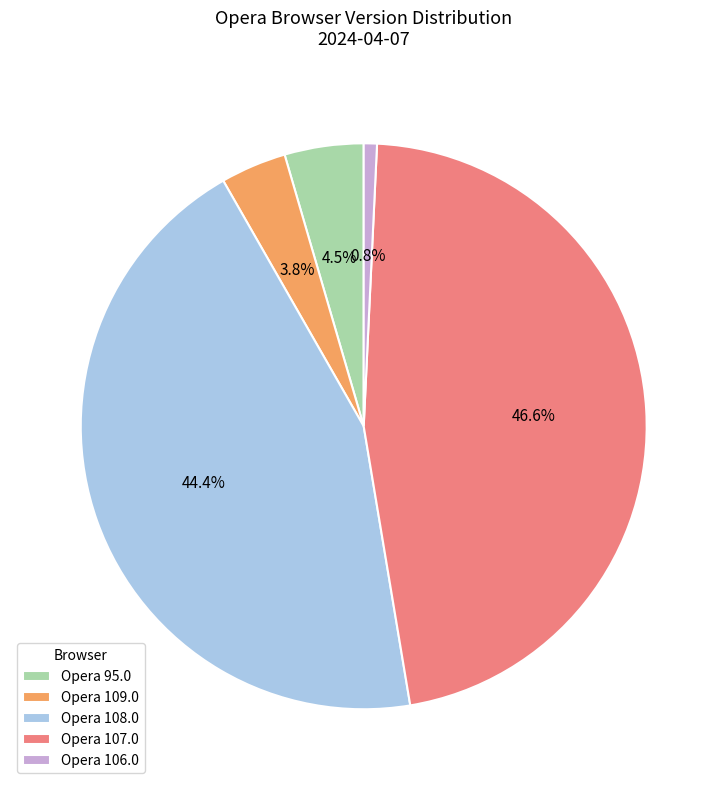

Is there any slice that represents more than half of the pie?

No